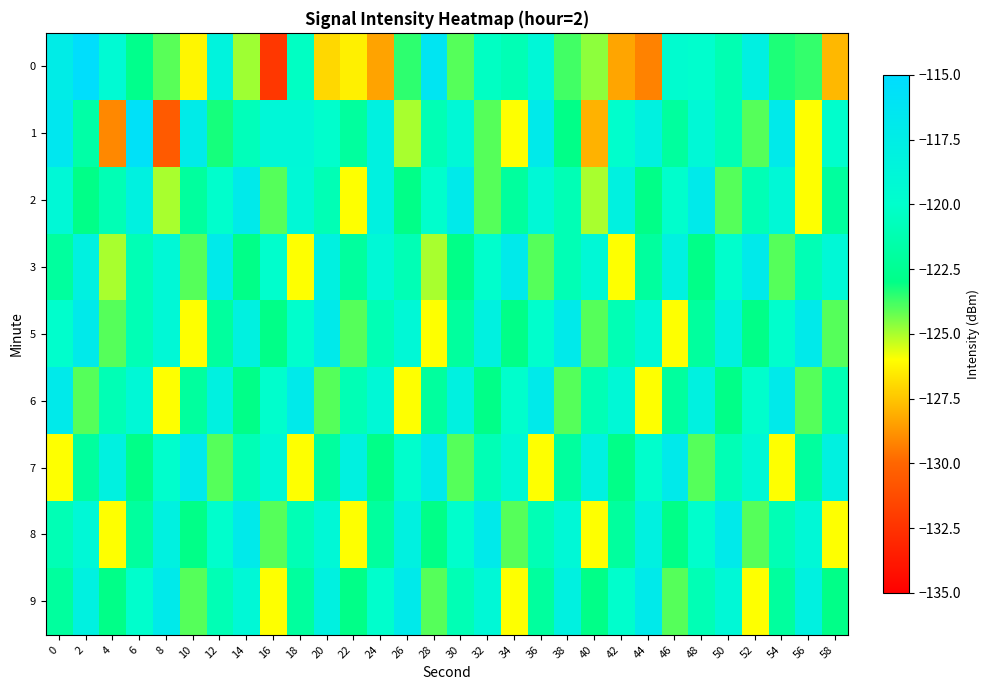

Between 0 and 18, which series saw the biggest shift?

3